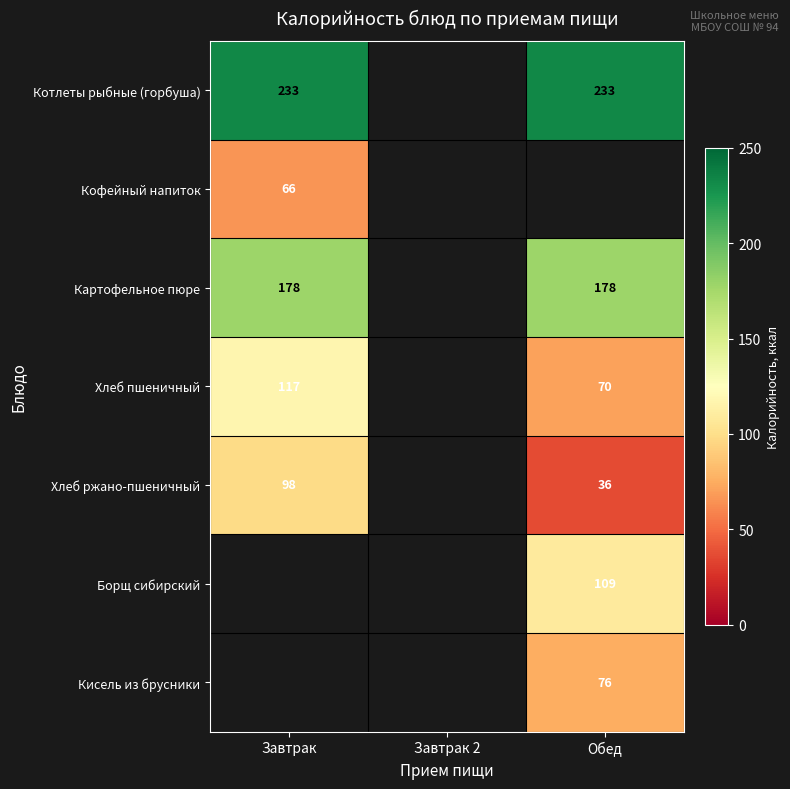

True or false: Картофельное пюре has a value of 254.0 at Обед.

False